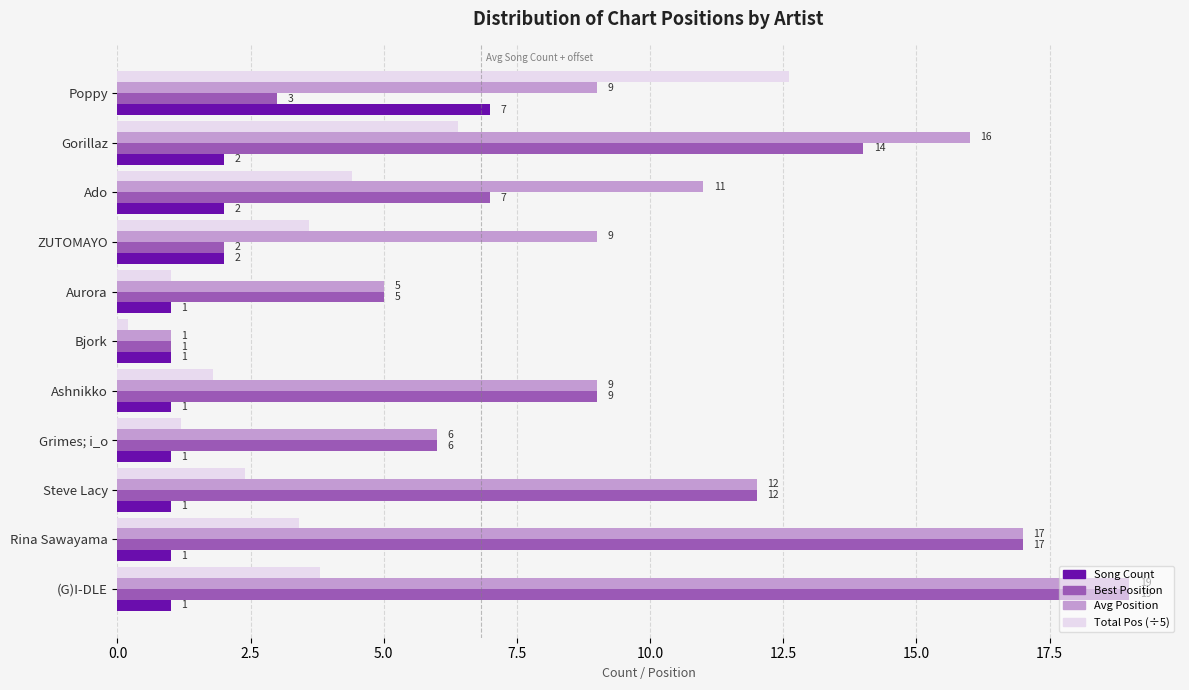

What is the difference between the highest and lowest values at Ado?

9.0